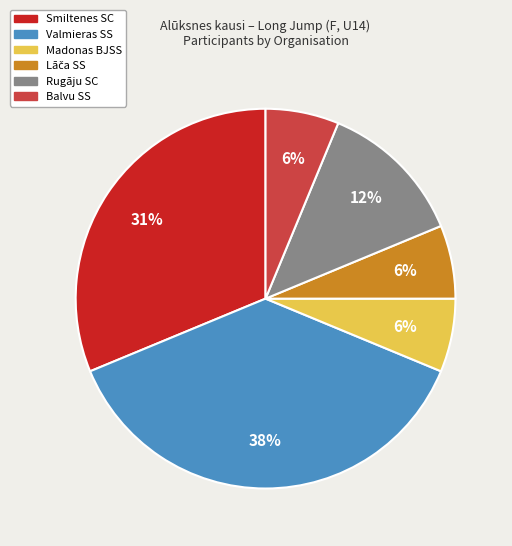

How many slices are in this pie chart?

6